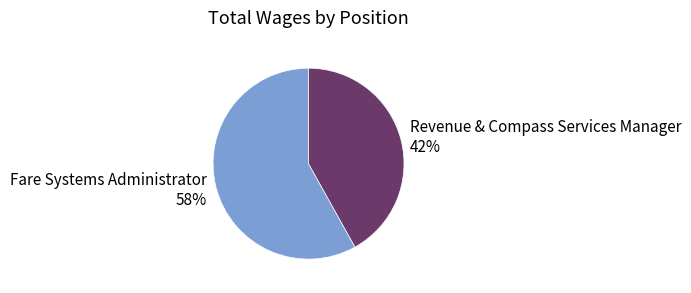

What is the largest slice in the pie chart?

Fare Systems Administrator